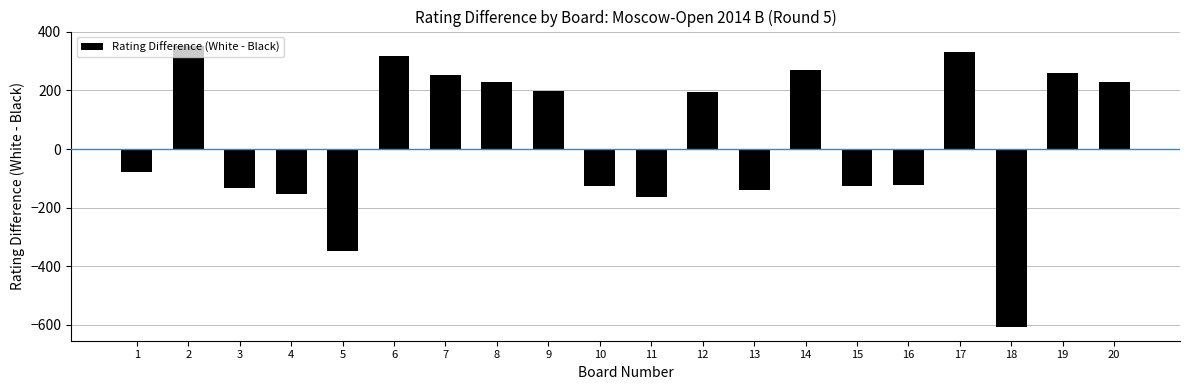

What is the maximum value shown in the chart?

353